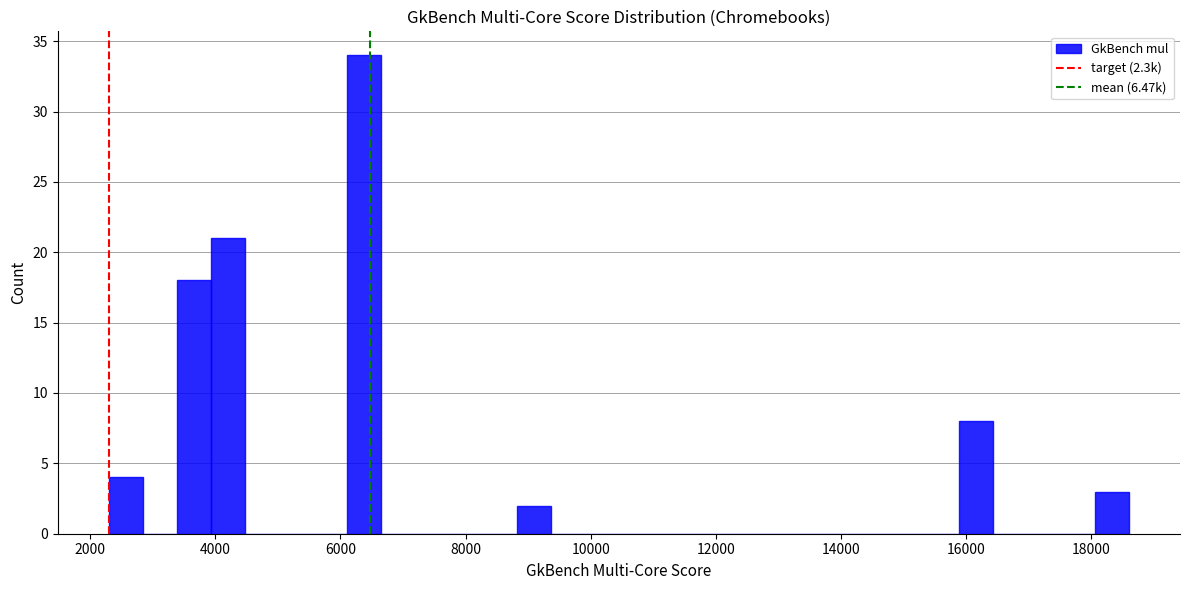

Around what value on the x-axis is the tallest bar? Give the approximate position of its centre, as read against the axis.

6400